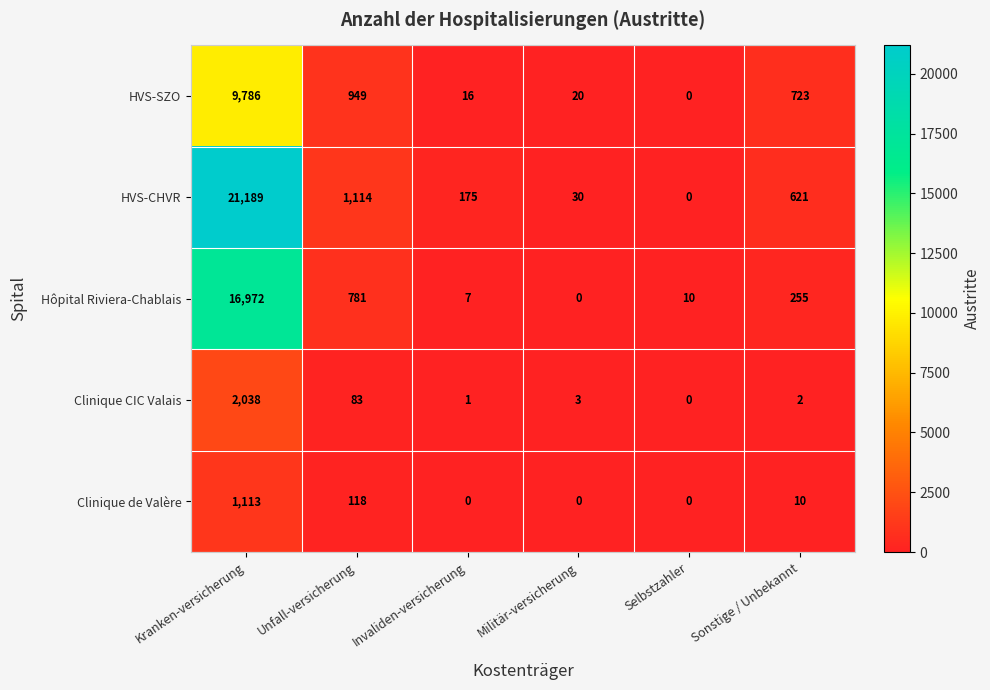

At which category is the sum across all series the highest?

Kranken-versicherung